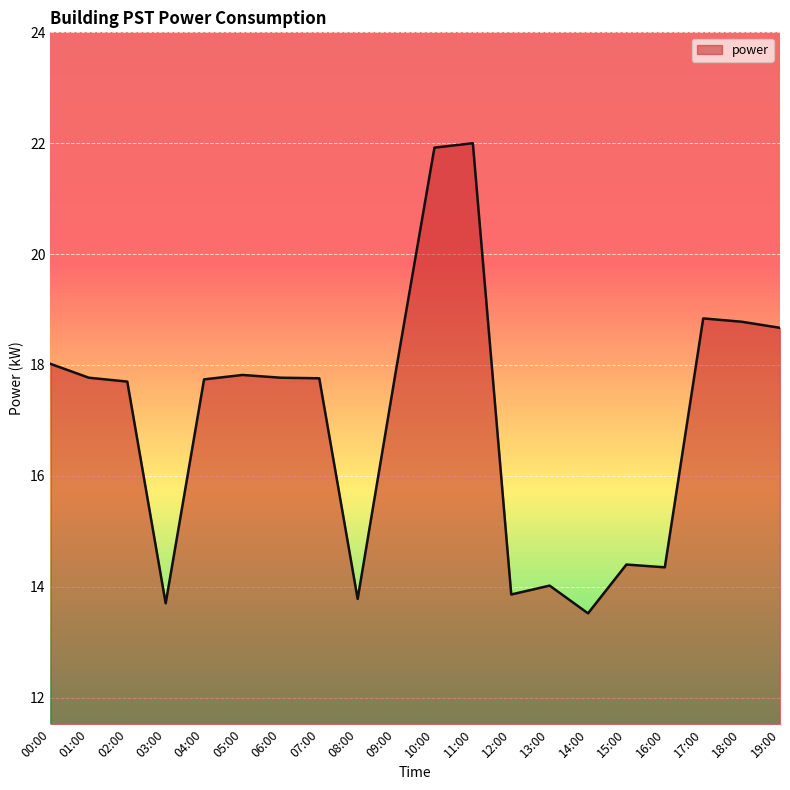

What is the difference between the maximum and minimum values?

8.5